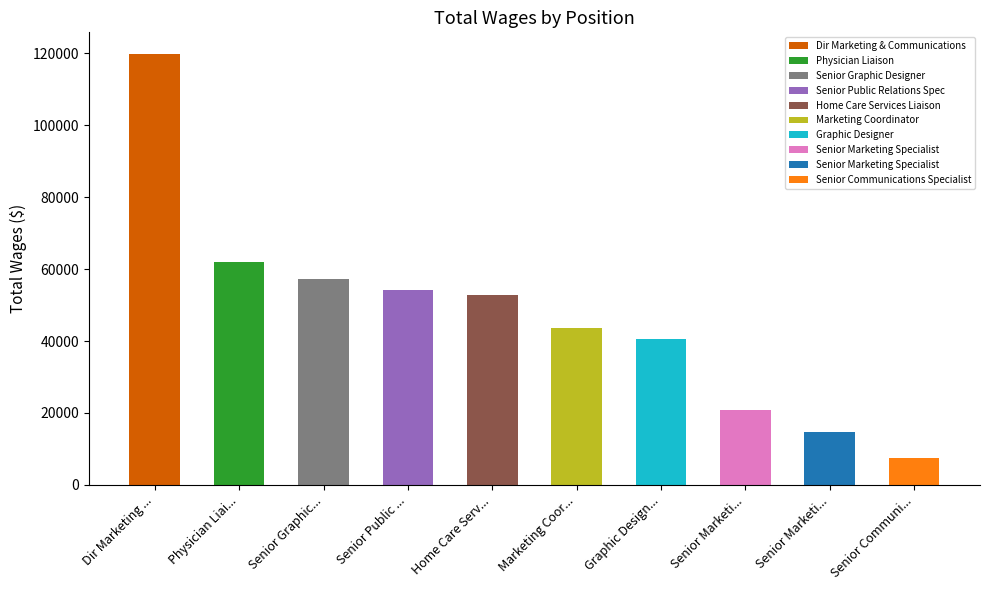

Reading left to right, transcribe all the data shown in this chart.

119841	62045	57374	54224	52769	43660	40491	20803	14660	7560